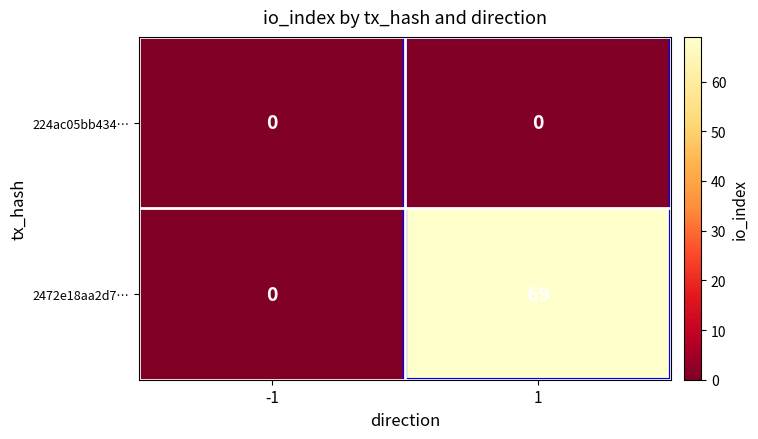

Which series changed the most between -1 and 1?

2472e18aa2d7…